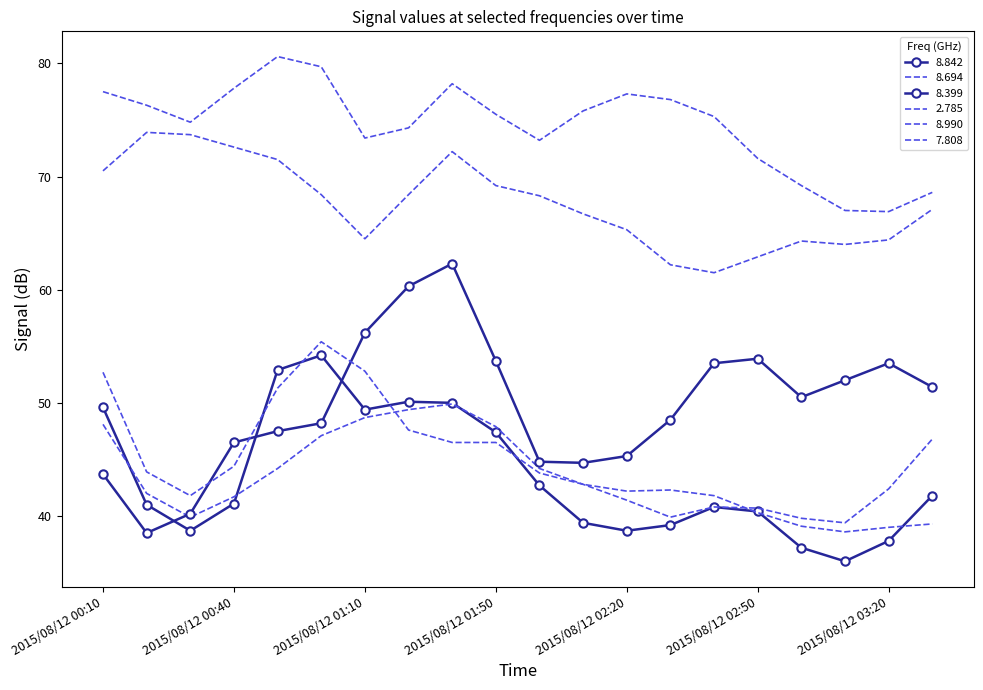

At how many categories does at least one series exceed 49?

20